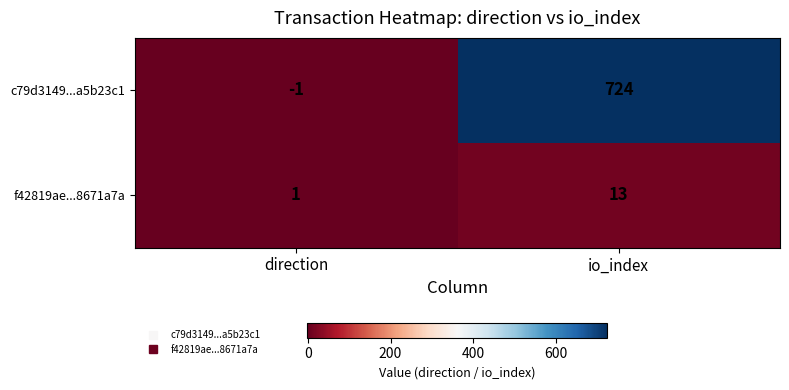

What is the average value of the f42819ae...8671a7a series?

7